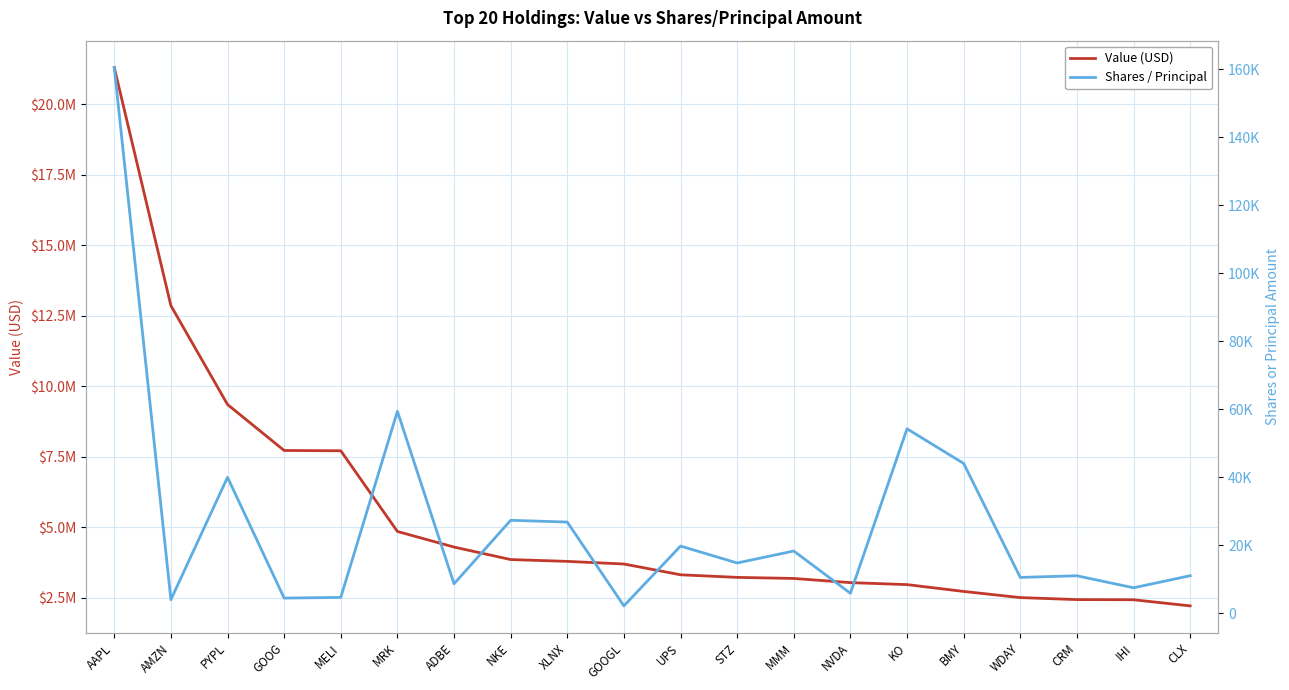

What is the value of the Value (USD) point at the 14th from the left?

3042000